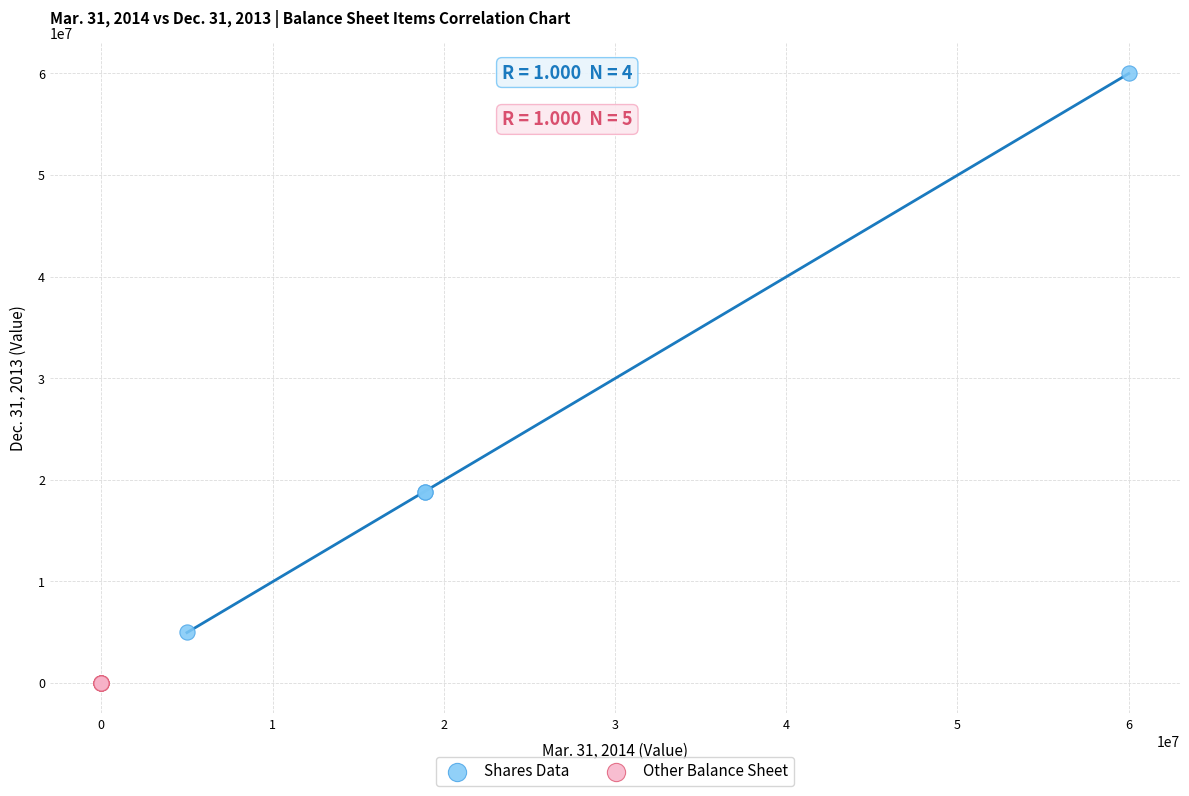

What are all the series names shown in the legend?

Shares Data, Other Balance Sheet